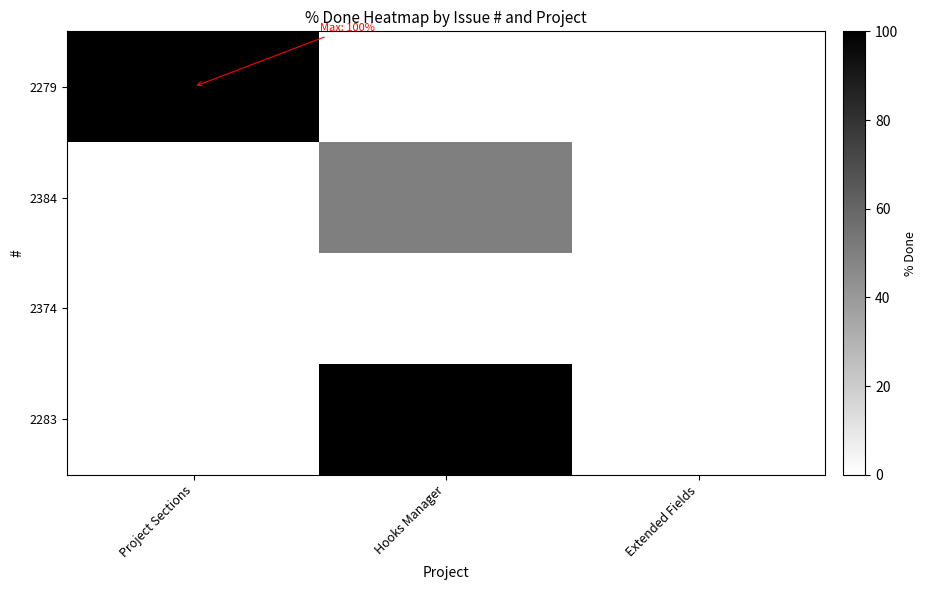

Between Hooks Manager and Extended Fields, which is larger?

Hooks Manager